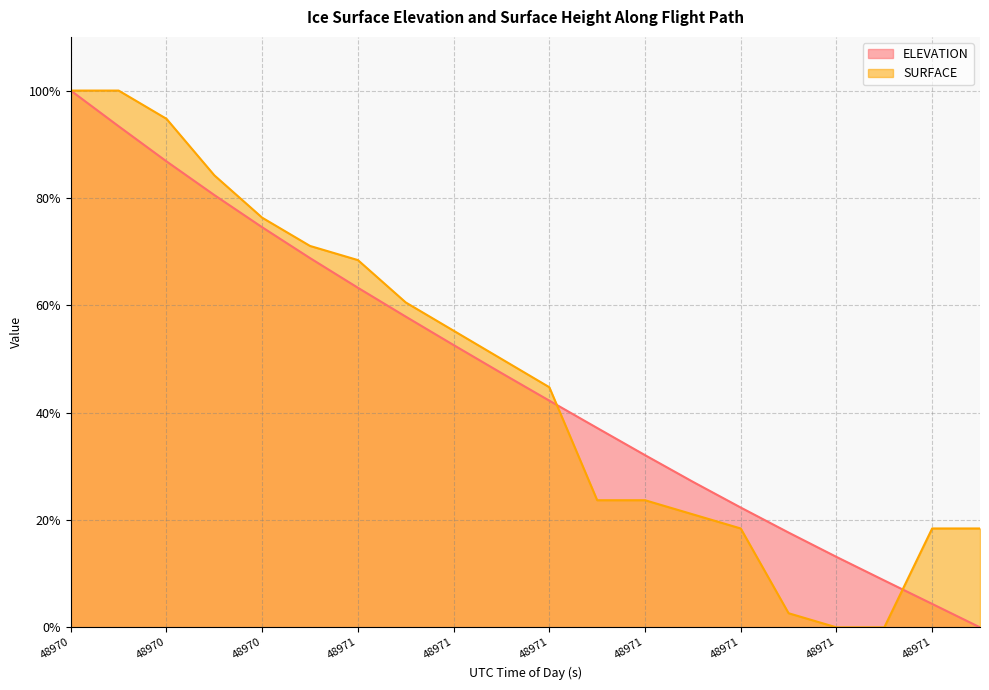

How many lines are shown in the chart?

2